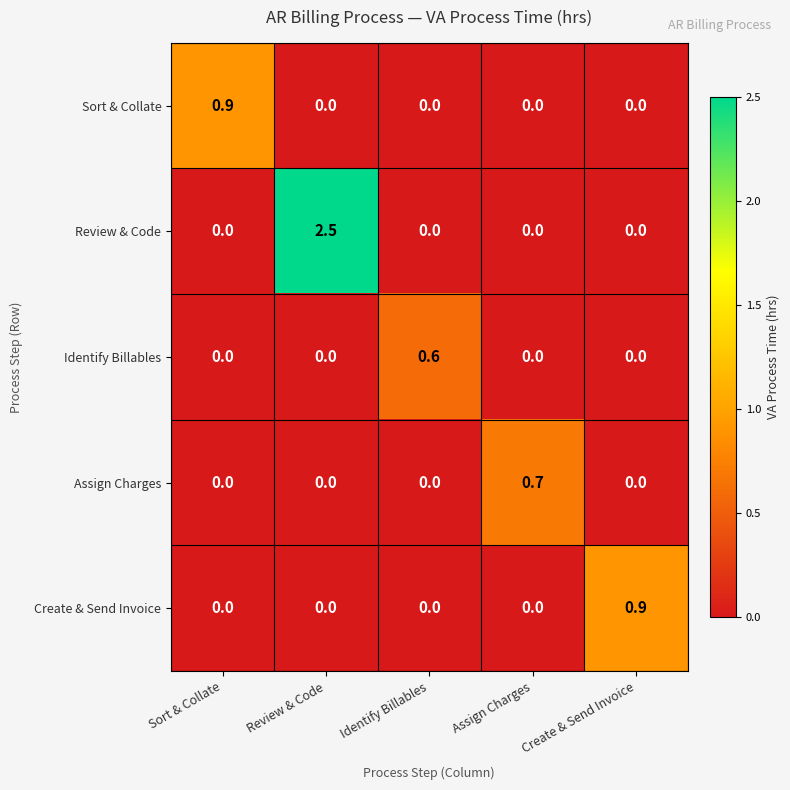

How many categories are shown in the chart?

5